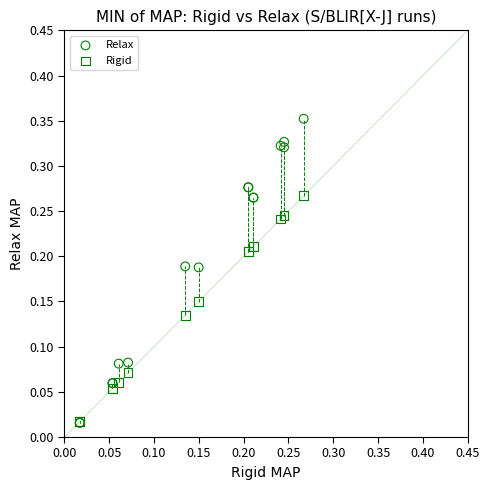

What are all the series names shown in the legend?

Relax, Rigid